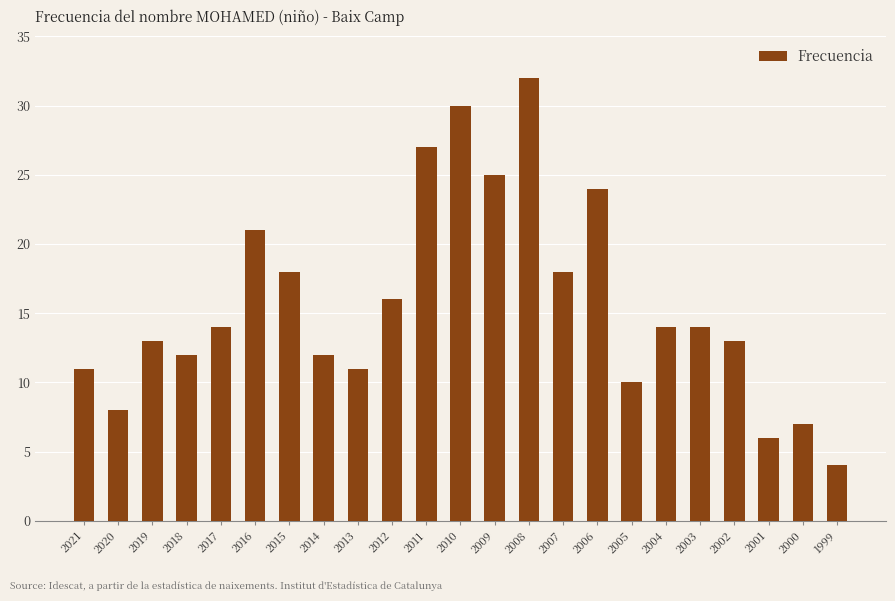

What is the smallest value displayed?

4